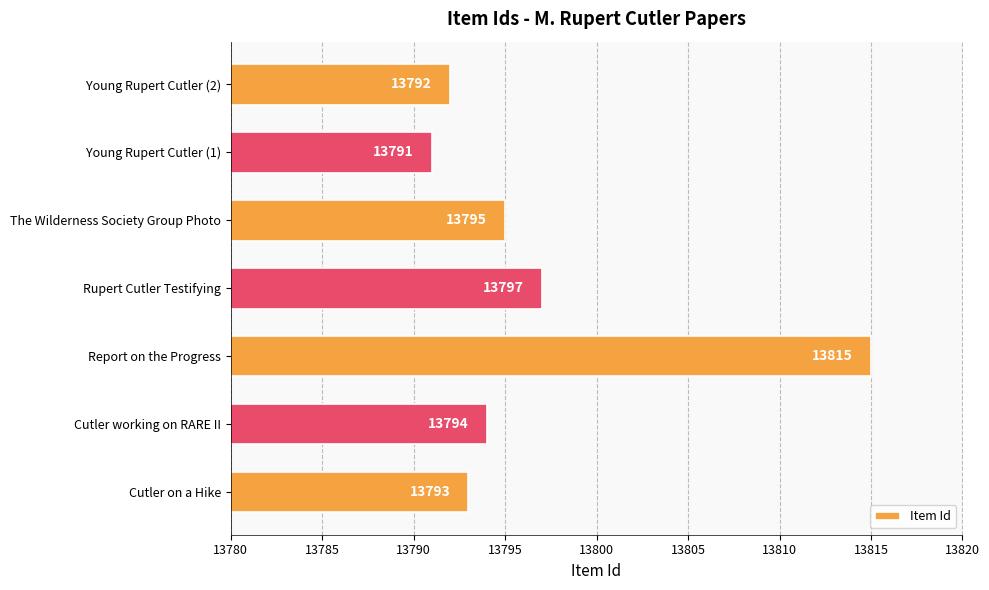

List the labels in order of value, largest first.

Report on the Progress, Rupert Cutler Testifying, The Wilderness Society Group Photo, Cutler working on RARE II, Cutler on a Hike, Young Rupert Cutler (2), Young Rupert Cutler (1)